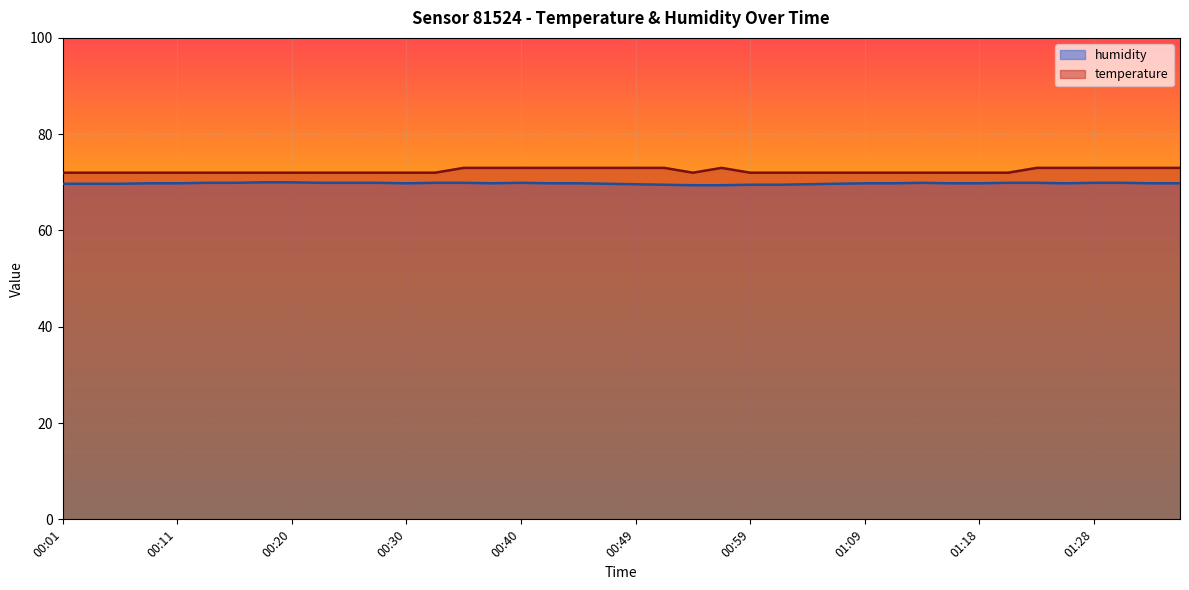

Read the humidity value at 01:11.

69.8